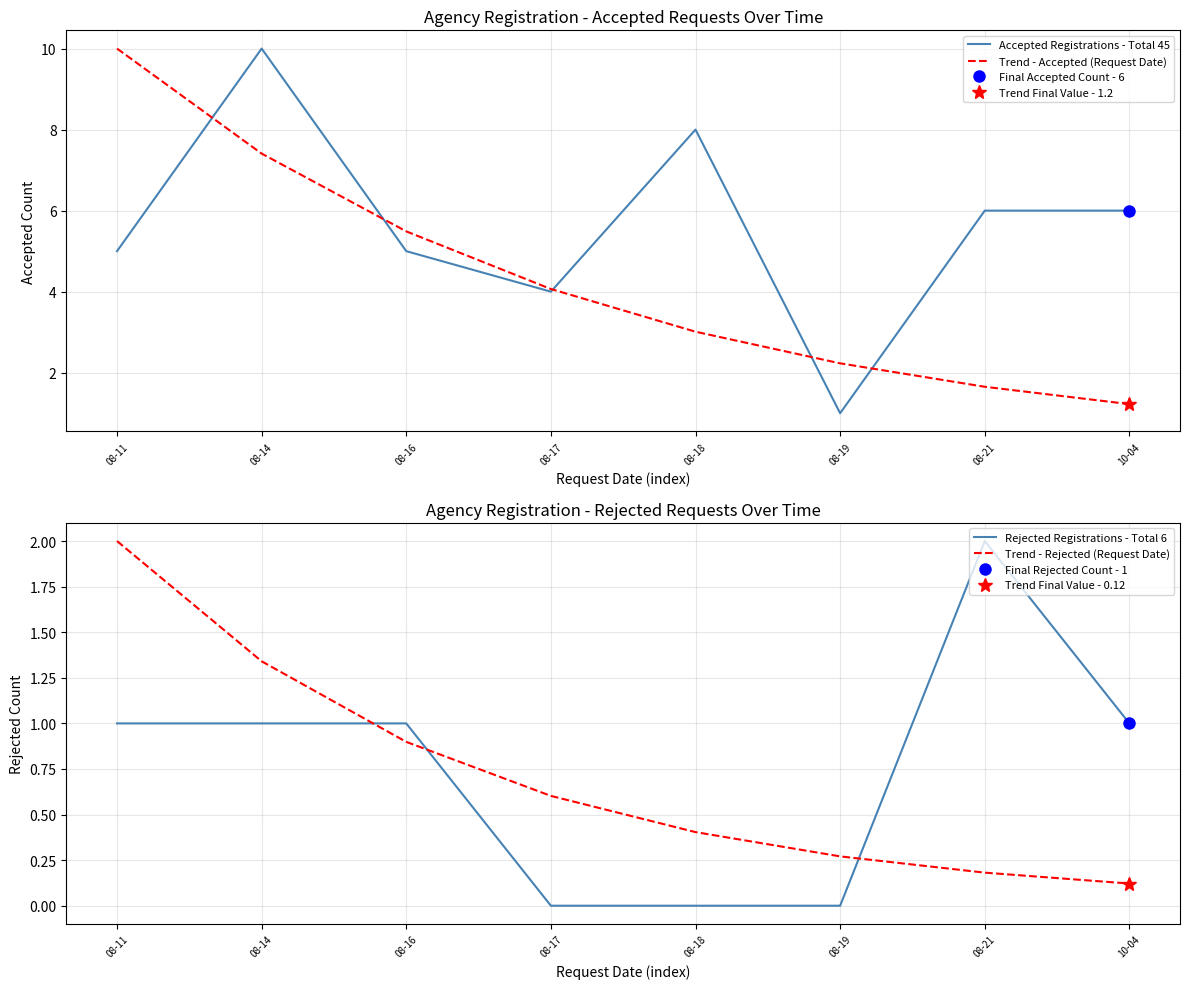

True or false: Trend - Accepted (Request Date) and Trend - Rejected (Request Date) cross at least once.

False